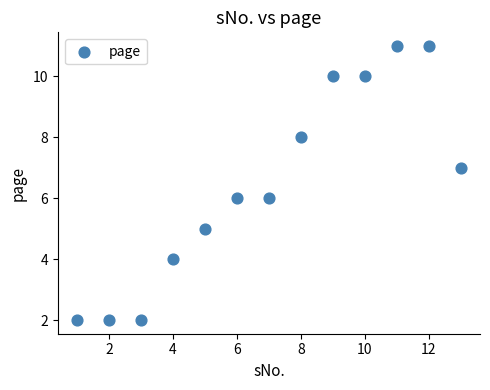

What is the range of X values (max minus min)?

12